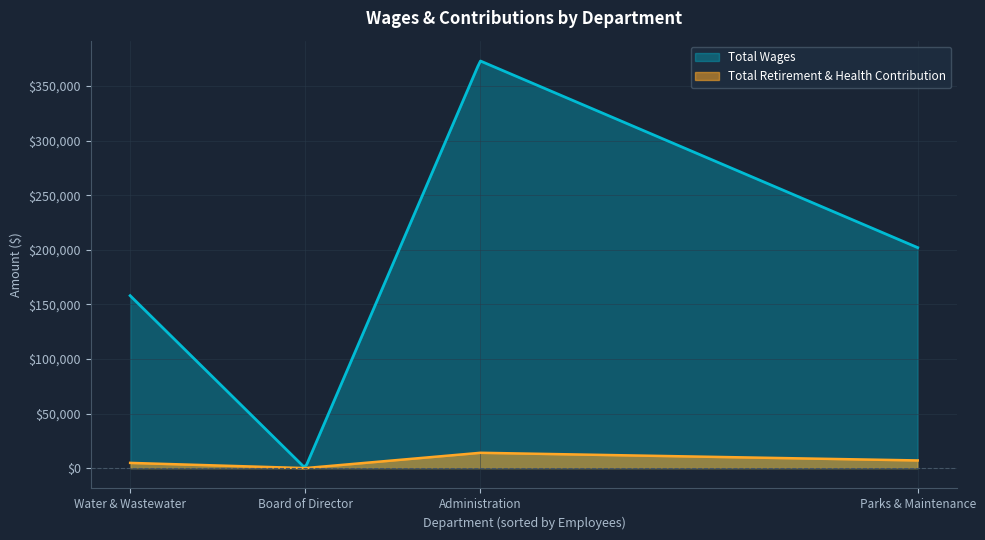

Which series has the largest range (max minus min)?

Total Wages